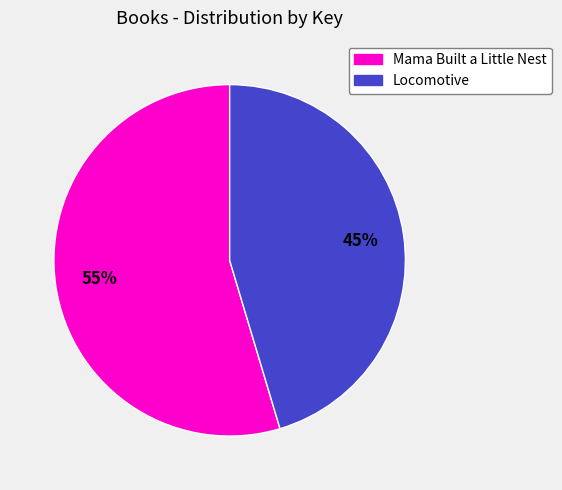

Which category has the biggest portion of the pie?

Mama Built a Little Nest